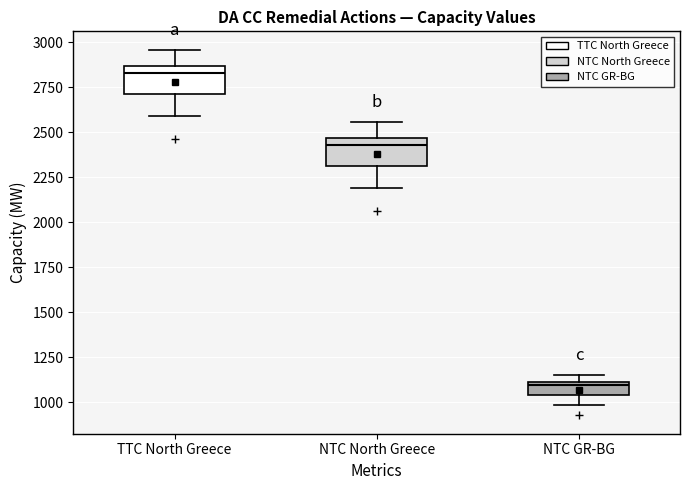

Which box has the highest median line?

TTC North Greece